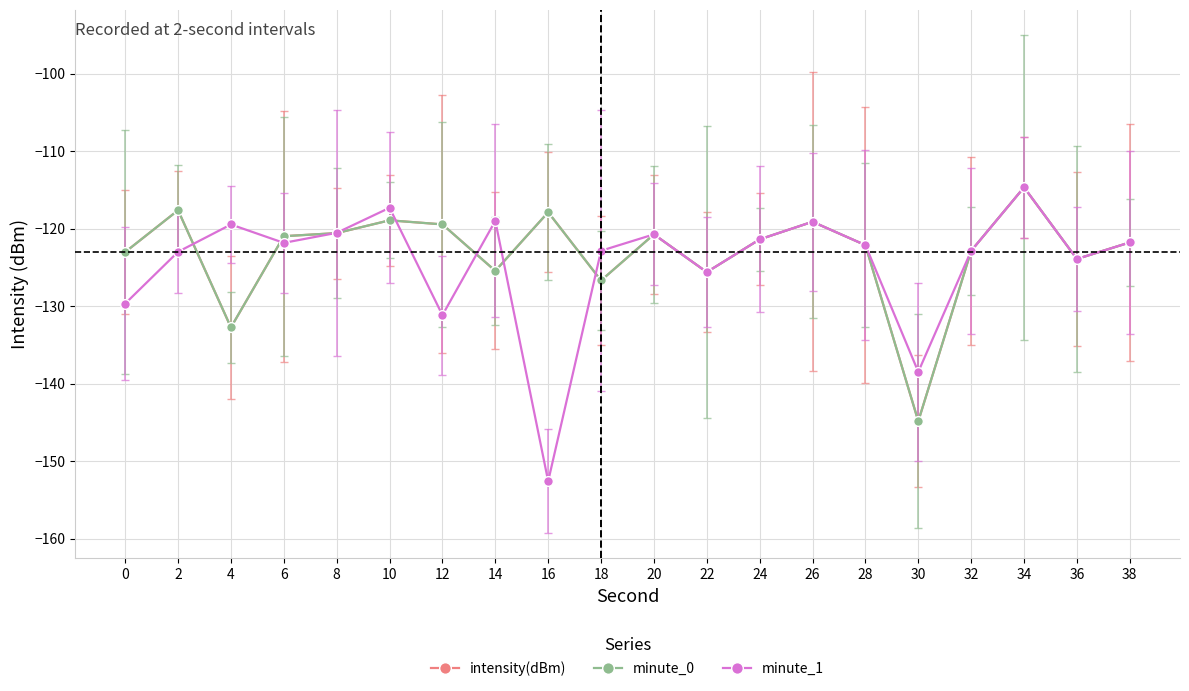

Is this an area chart (filled region under the line)?

No